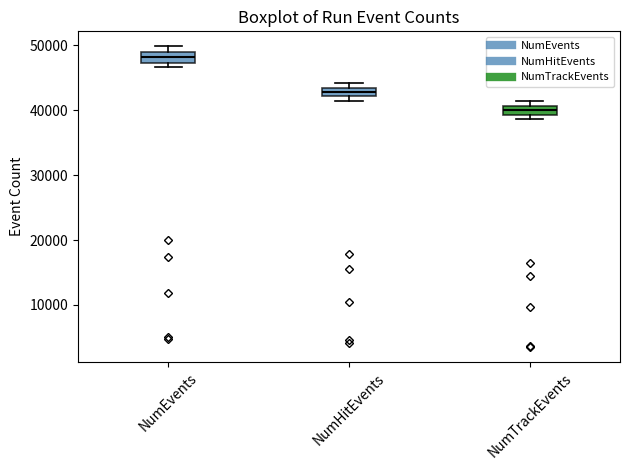

Which box's median line is the lowest?

NumTrackEvents